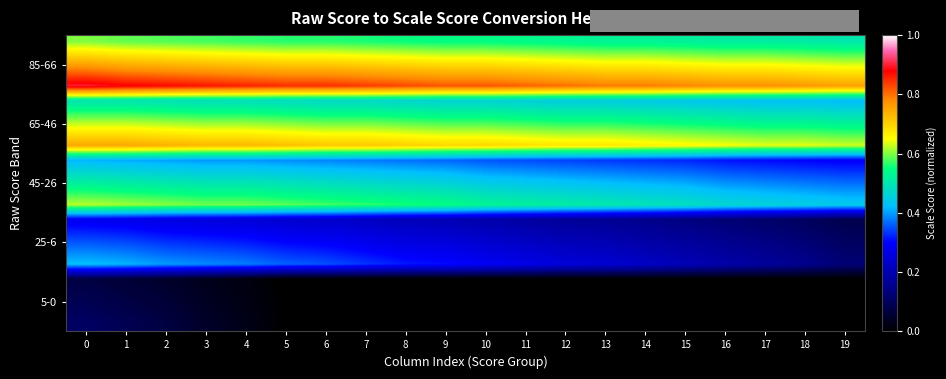

How many data points does each series have?

20